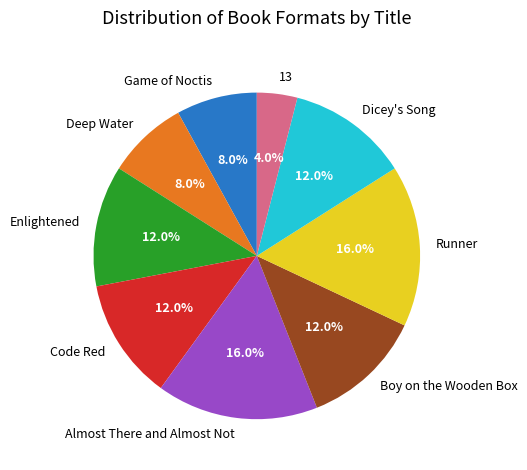

Count the number of slices in the pie.

9